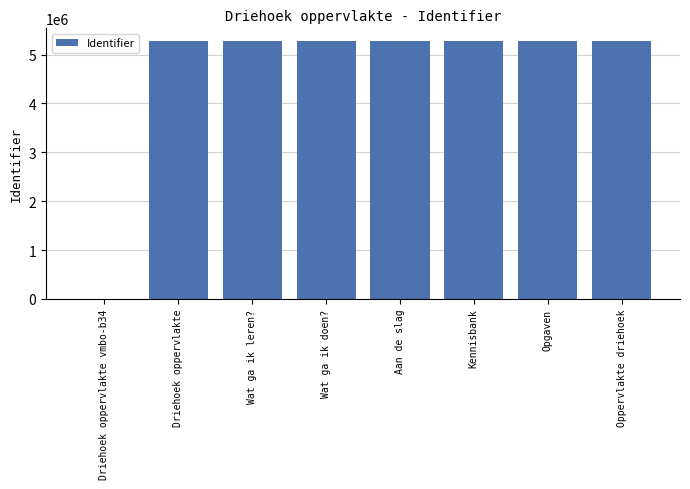

What is the sum of the values at Wat ga ik doen? and Opgaven?

10546190